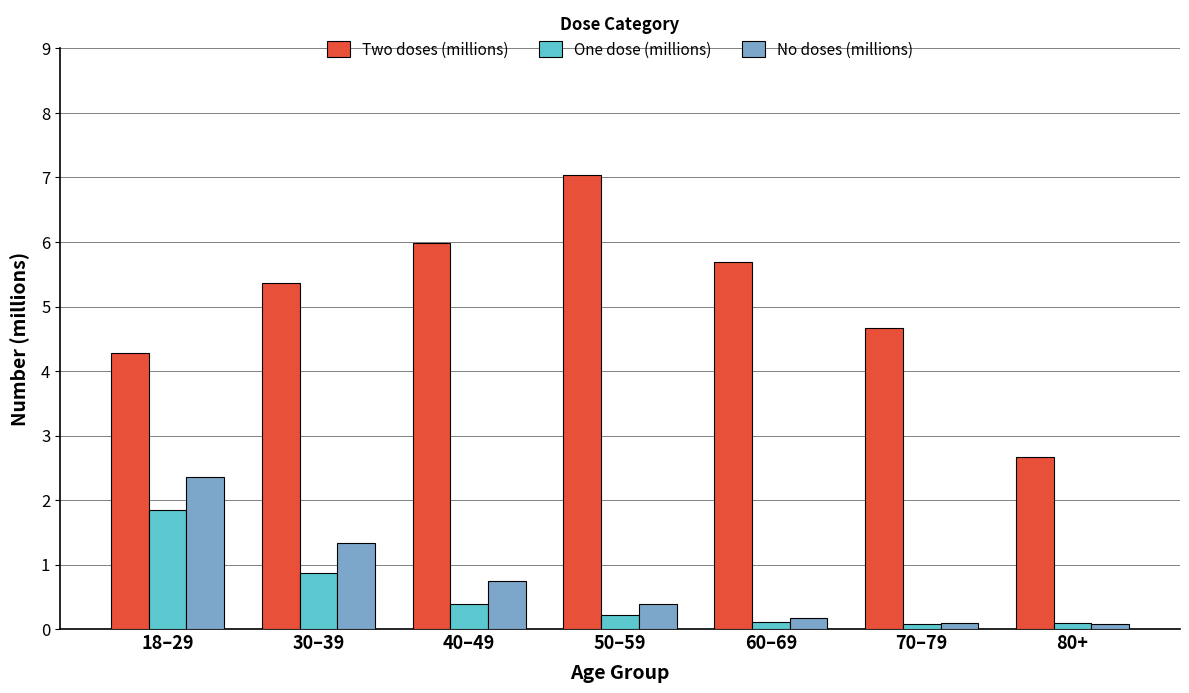

What is the difference between the highest and lowest values at 30–39?

4.5